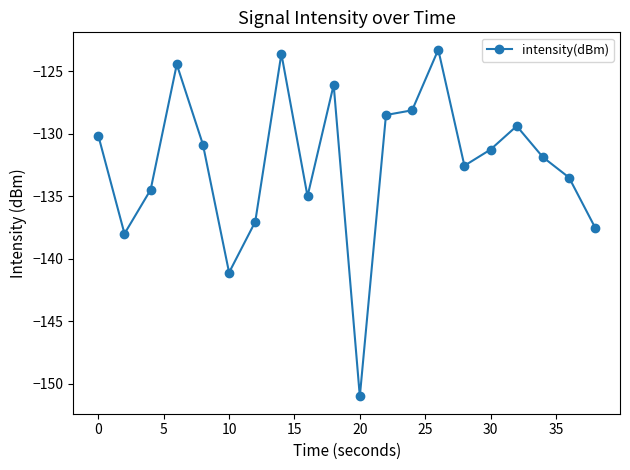

Does the chart have visible grid lines?

No